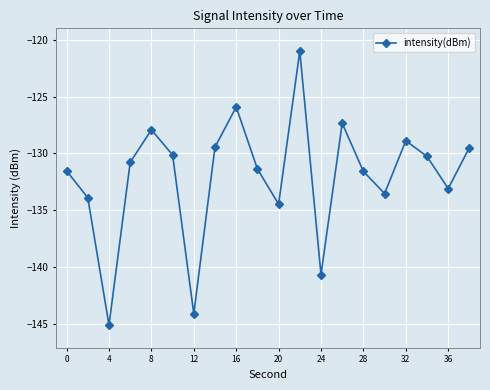

How many interior local valleys (lower than both neighbors) does the data have?

6